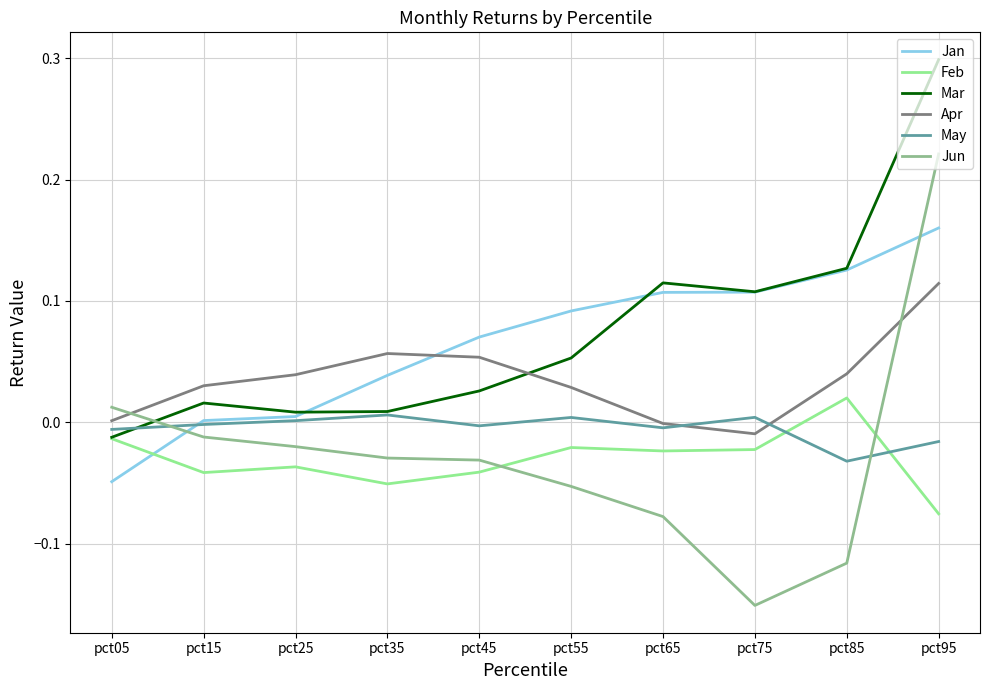

What is the greatest value displayed?

0.3